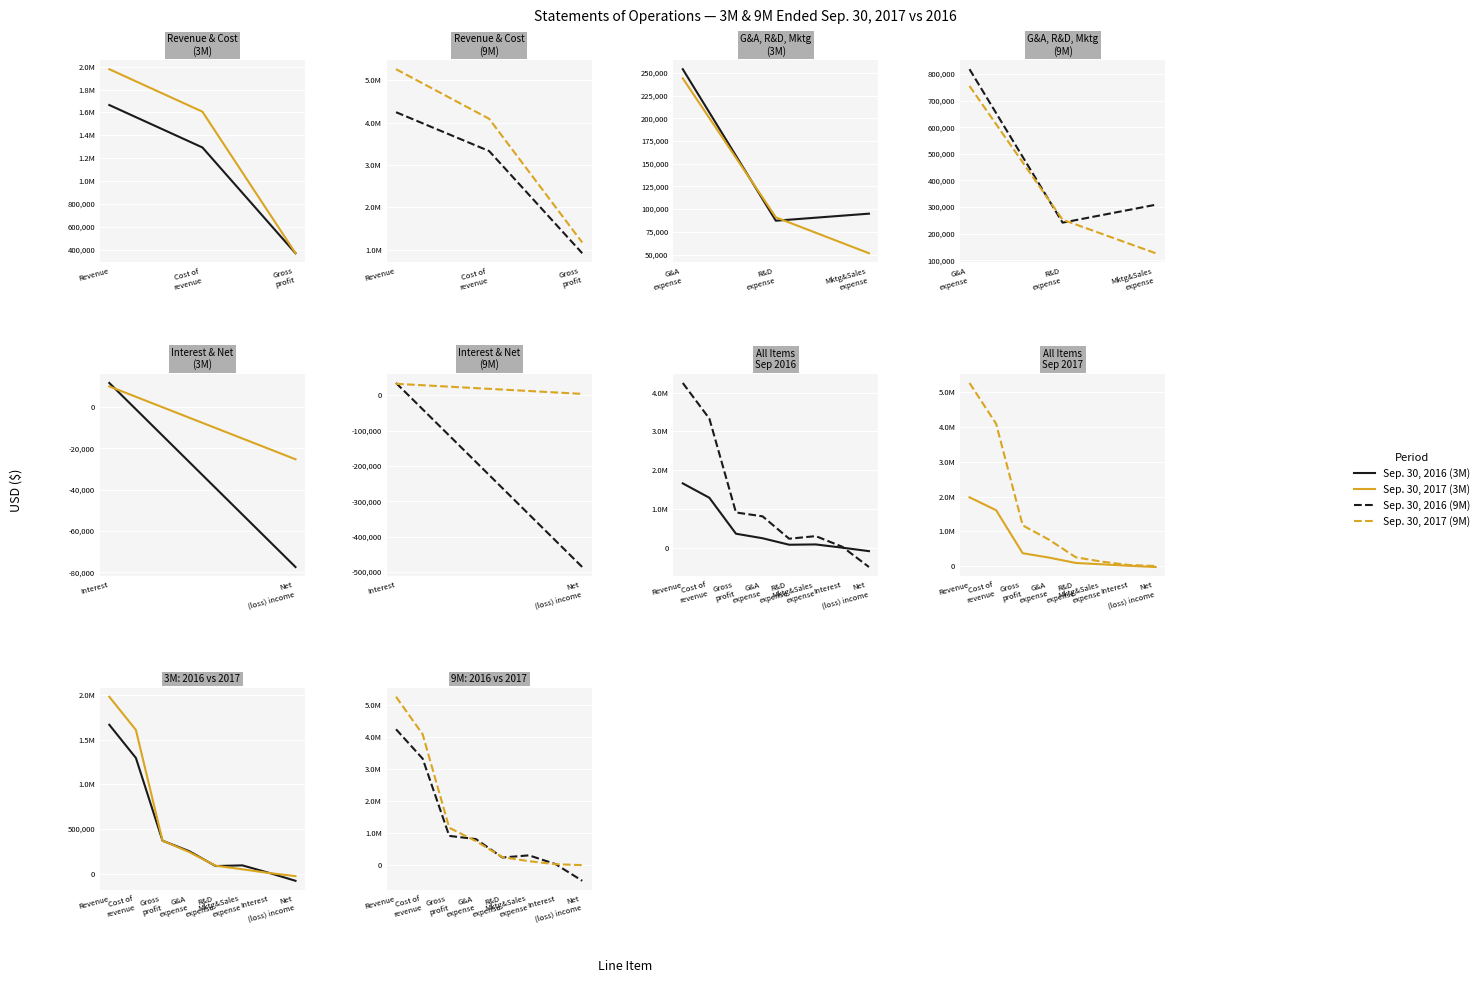

What are all the series names shown in the legend?

Sep. 30, 2016 (3M), Sep. 30, 2017 (3M), Sep. 30, 2016 (9M), Sep. 30, 2017 (9M)